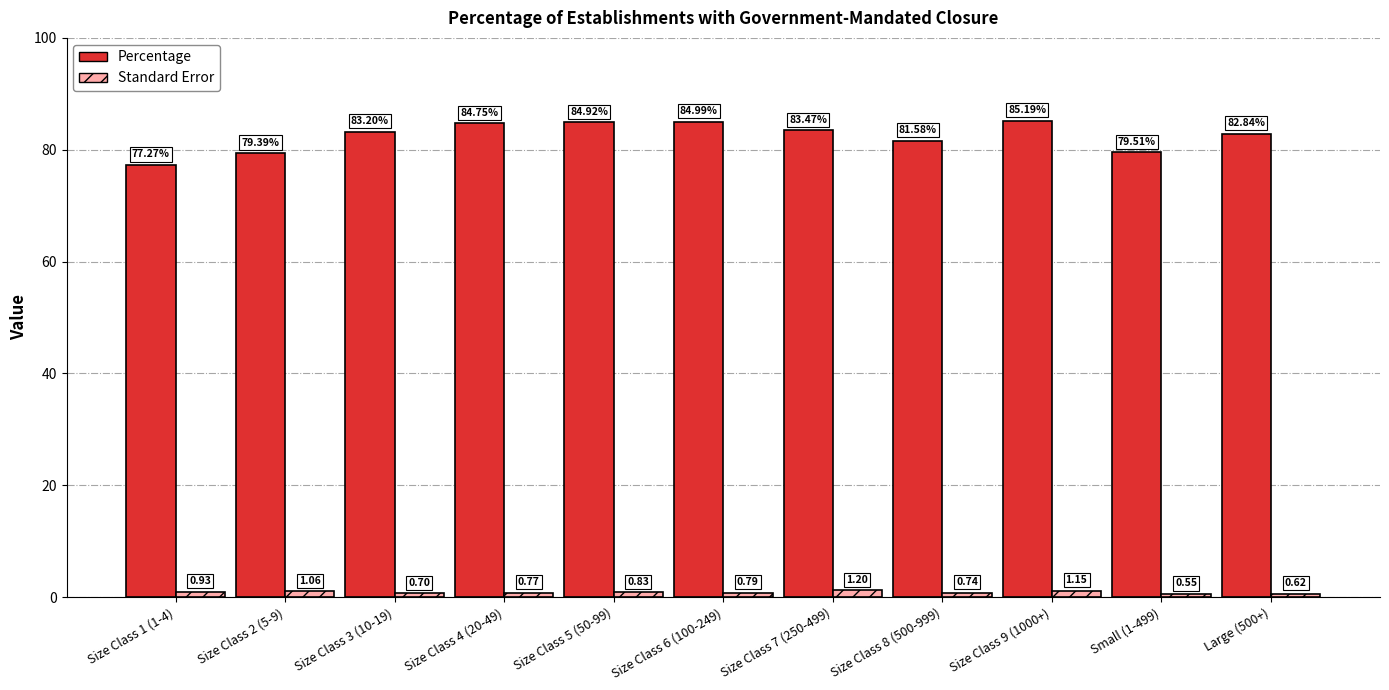

At which label does Percentage first exceed 83?

Size Class 3 (10-19)